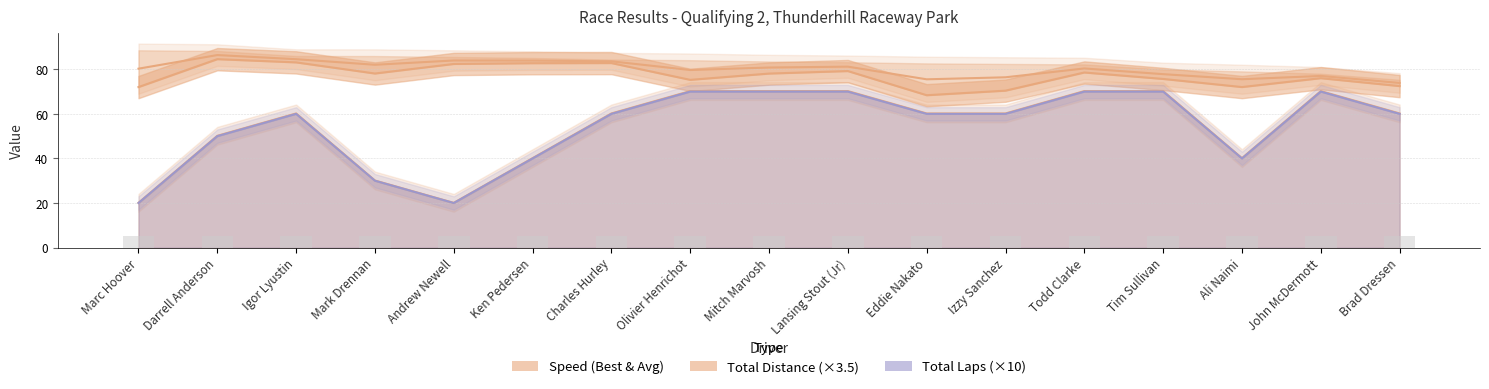

At which label does Best Speed reach its peak?

Darrell Anderson